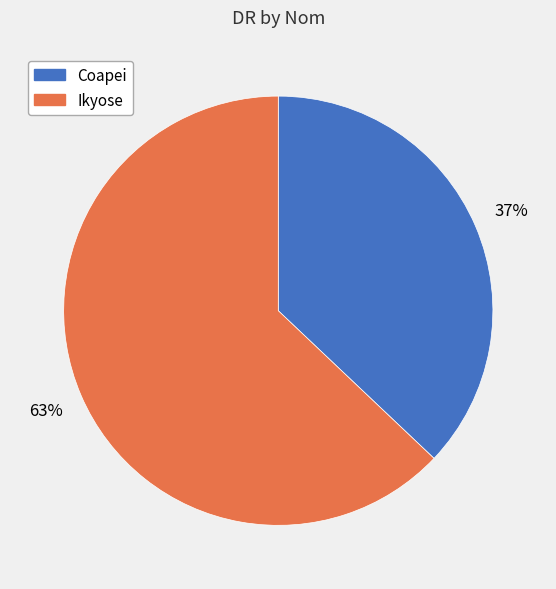

To the nearest percent, what is the average slice percentage?

50%